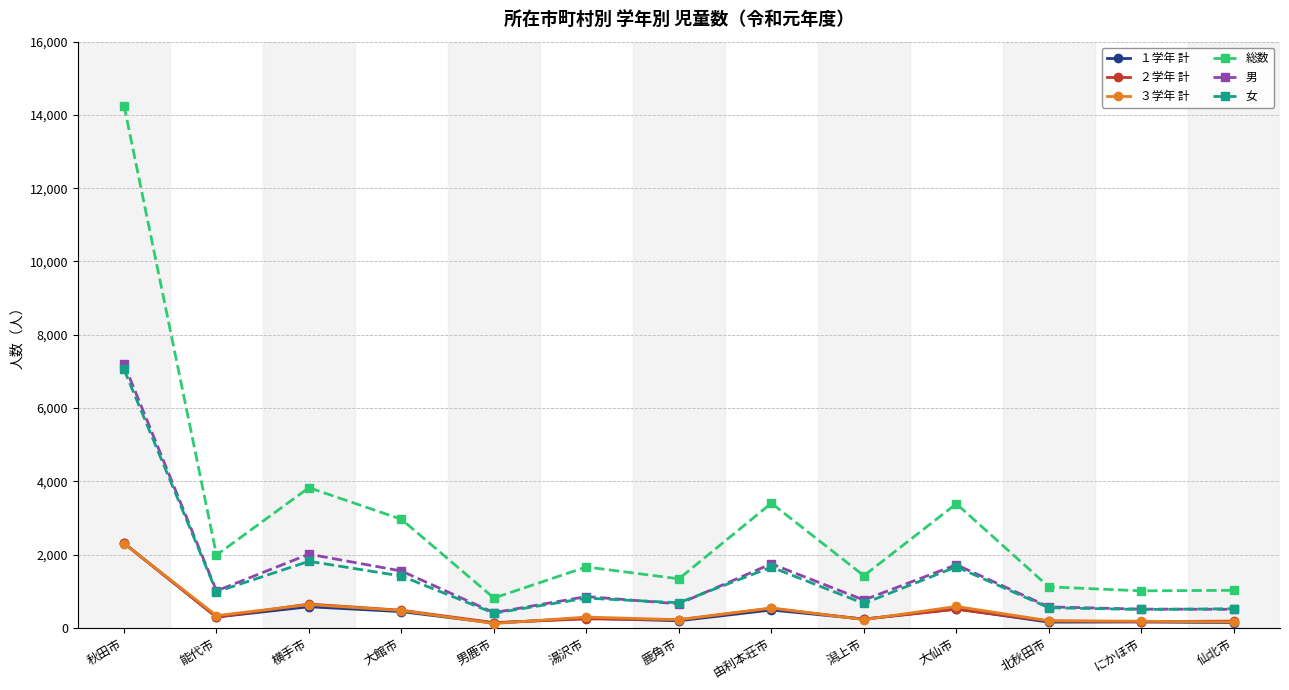

Which series has the largest range (max minus min)?

総数